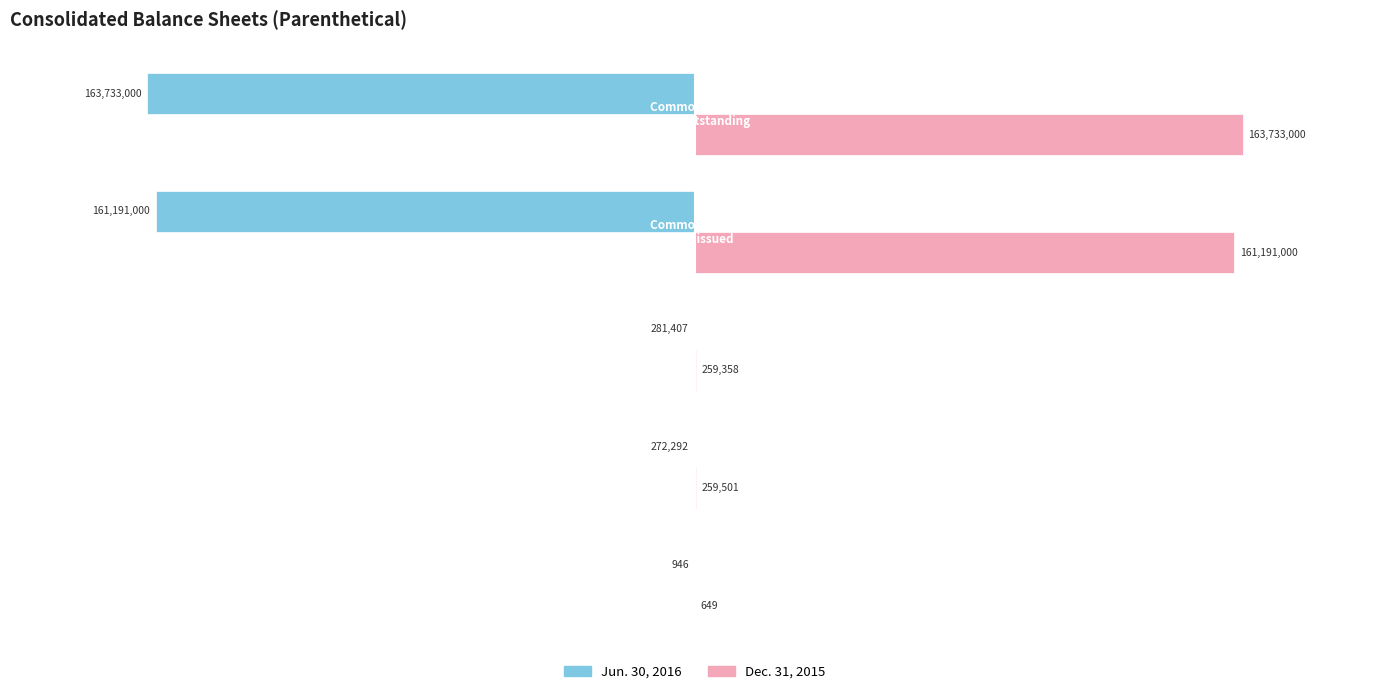

What is the highest value of the Dec. 31, 2015 series?

163733000